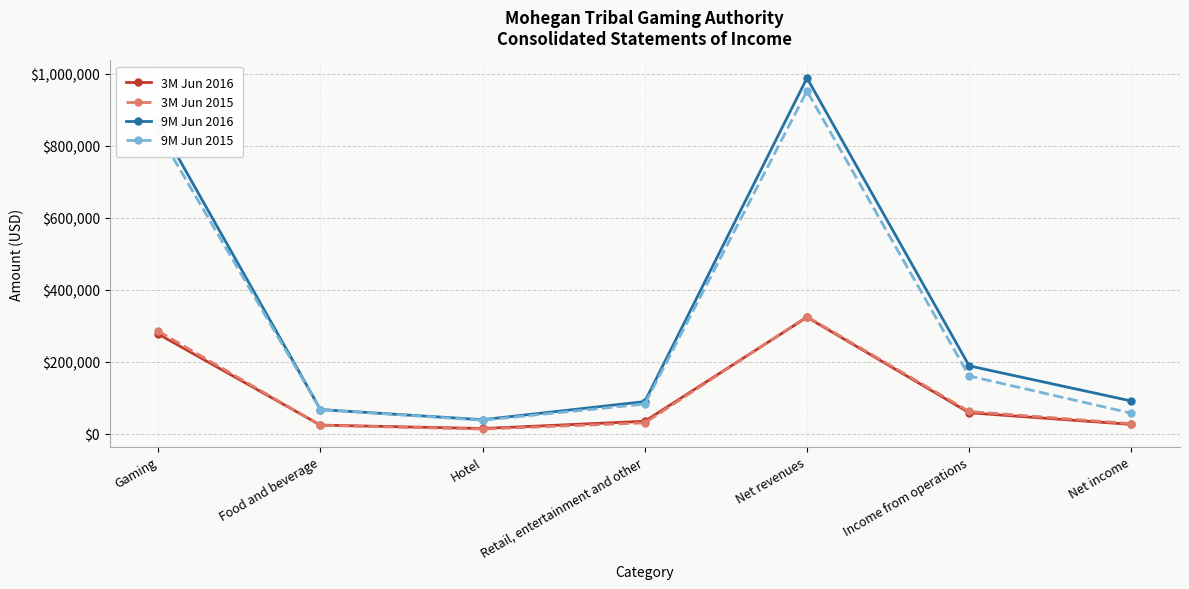

Does the chart display data point markers on the line(s)?

Yes